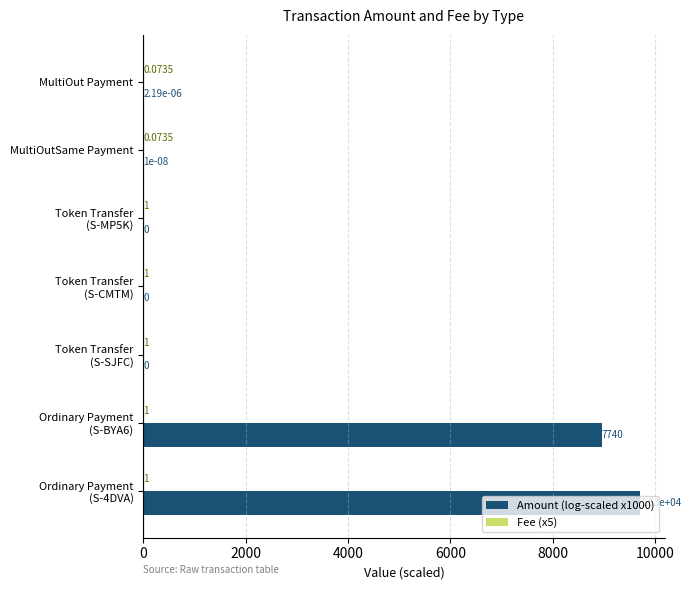

How many values in Amount (log-scaled x1000) are above zero?

4